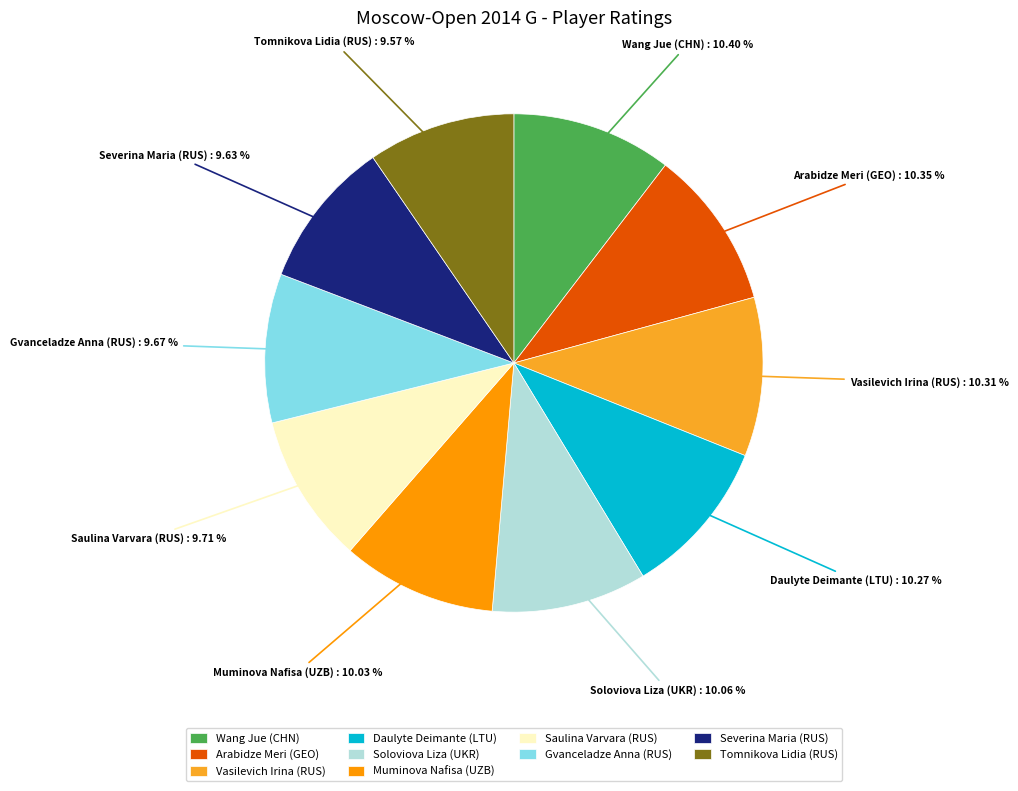

To the nearest percent, what is the difference between the largest and smallest slice percentages?

1%